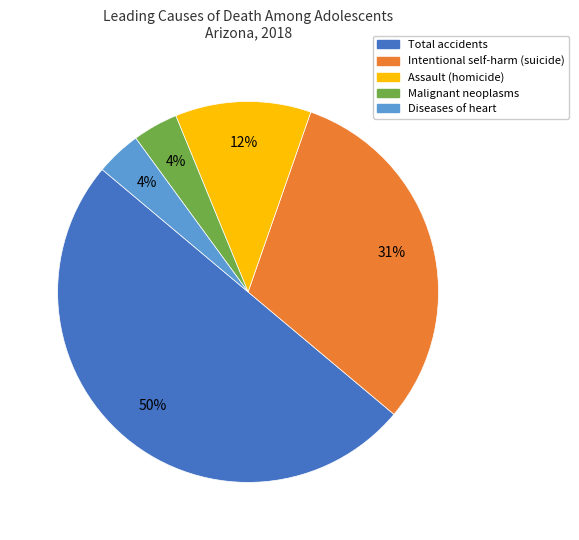

Between Intentional self-harm (suicide) and Diseases of heart, which is larger?

Intentional self-harm (suicide)